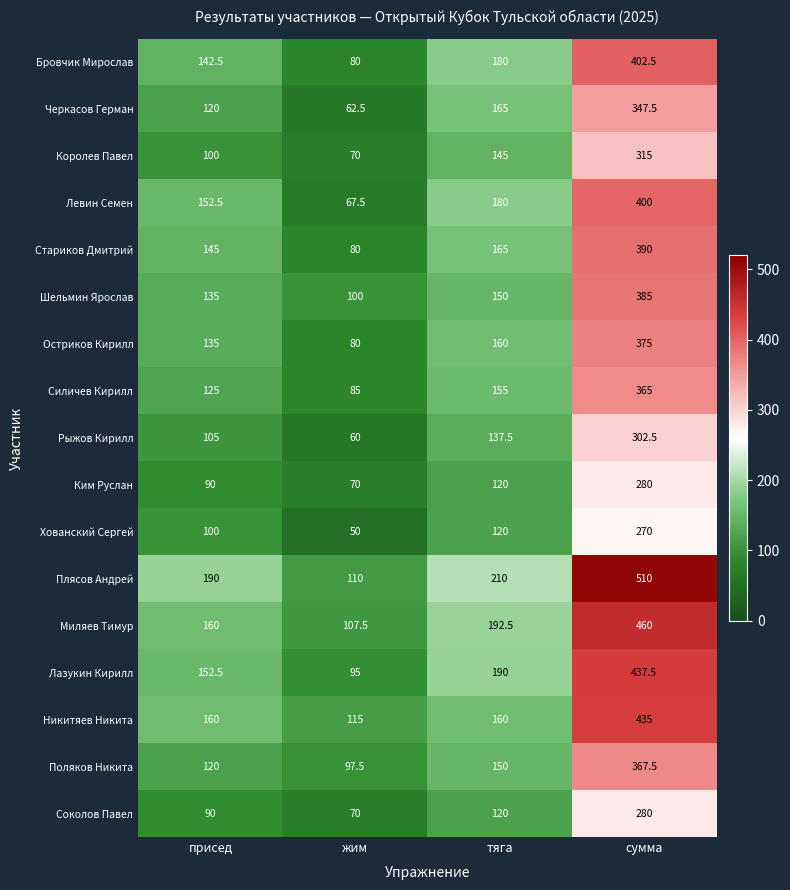

At which category is the sum across all series the highest?

сумма